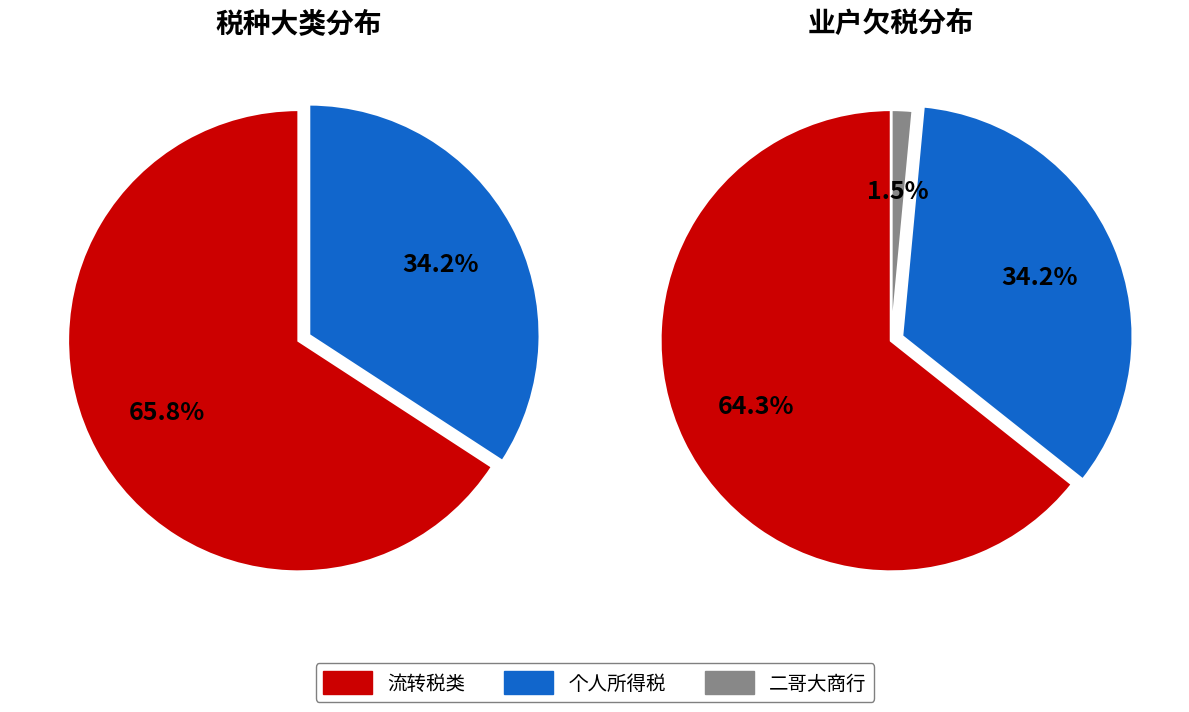

Count the number of slices in the pie.

2